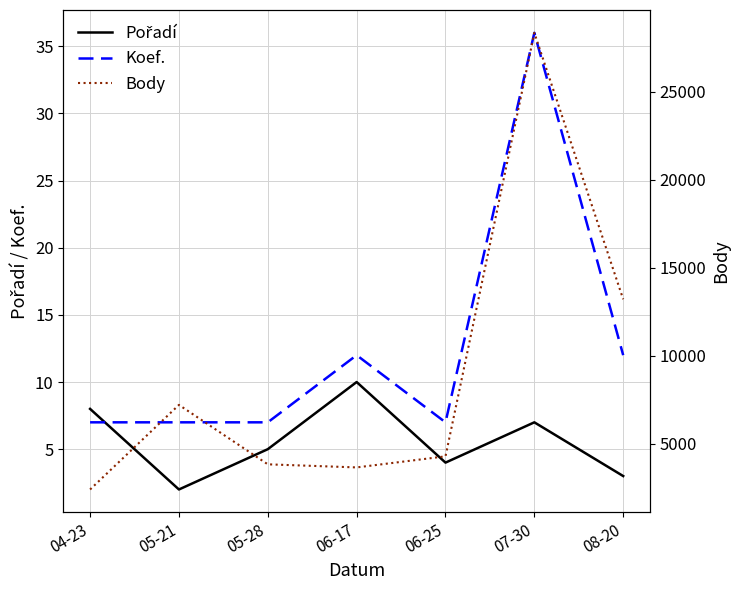

Which category has the highest value in the Koef. series?

07-30